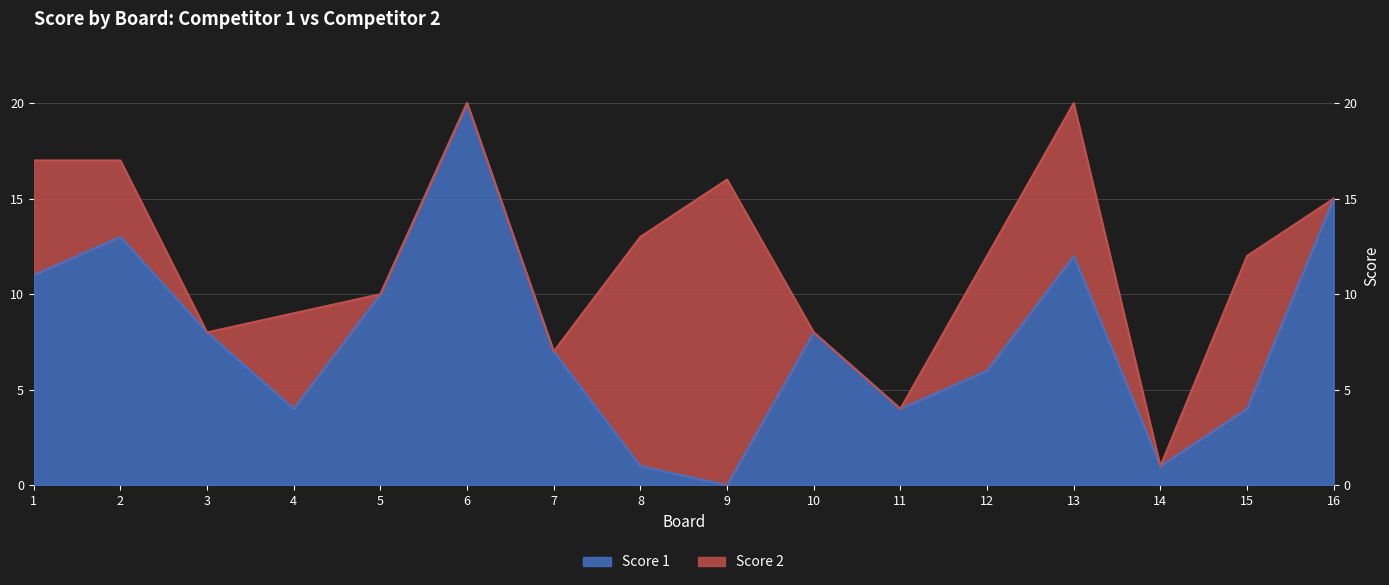

Is it true that Score 1 equals 4 at 11?

True